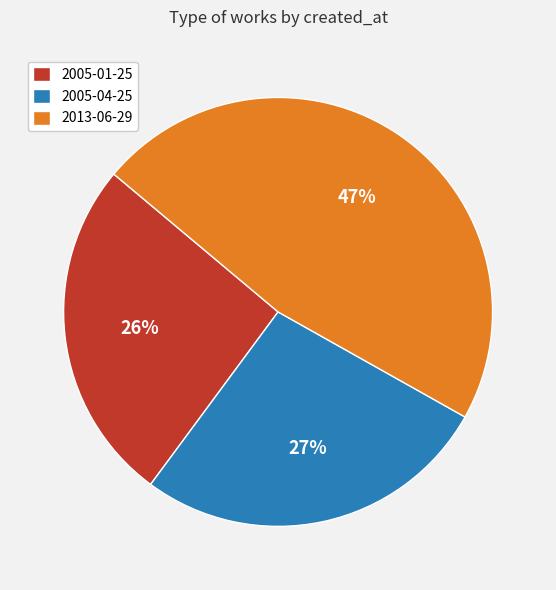

Which has a higher value, 2005-04-25 or 2013-06-29?

2013-06-29